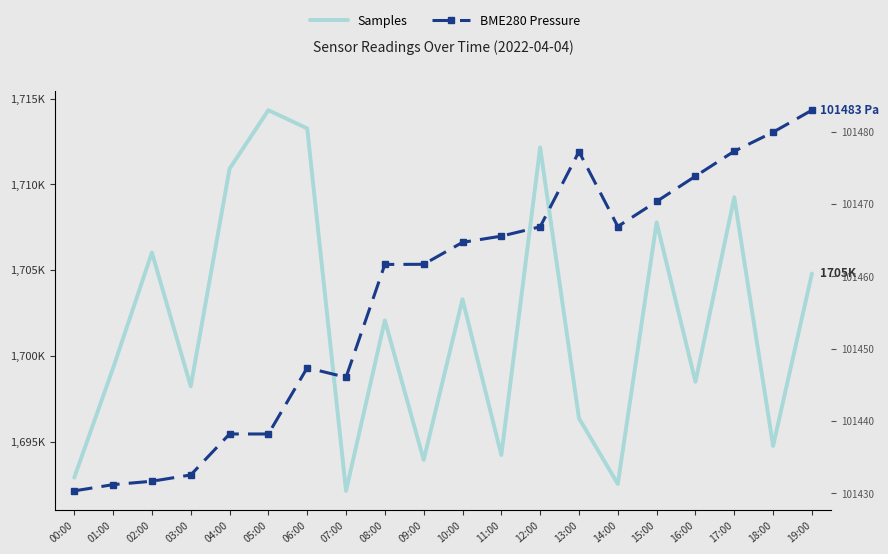

Where is the first local maximum for BME280 Pressure?

06:00